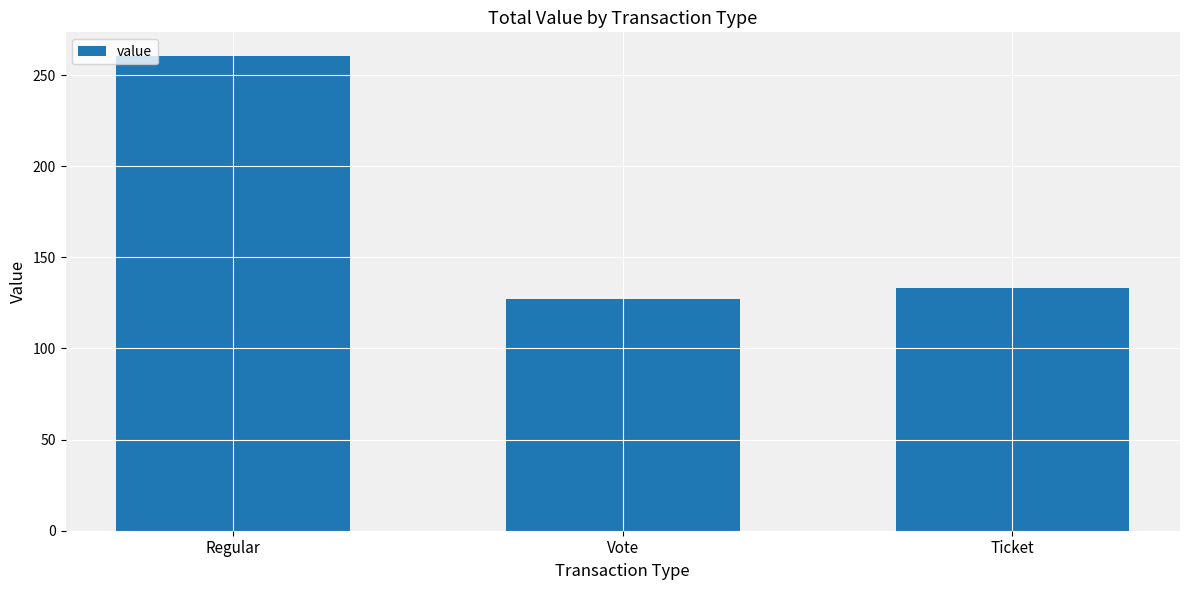

What is the value of the 3rd bar from the left?

133.1